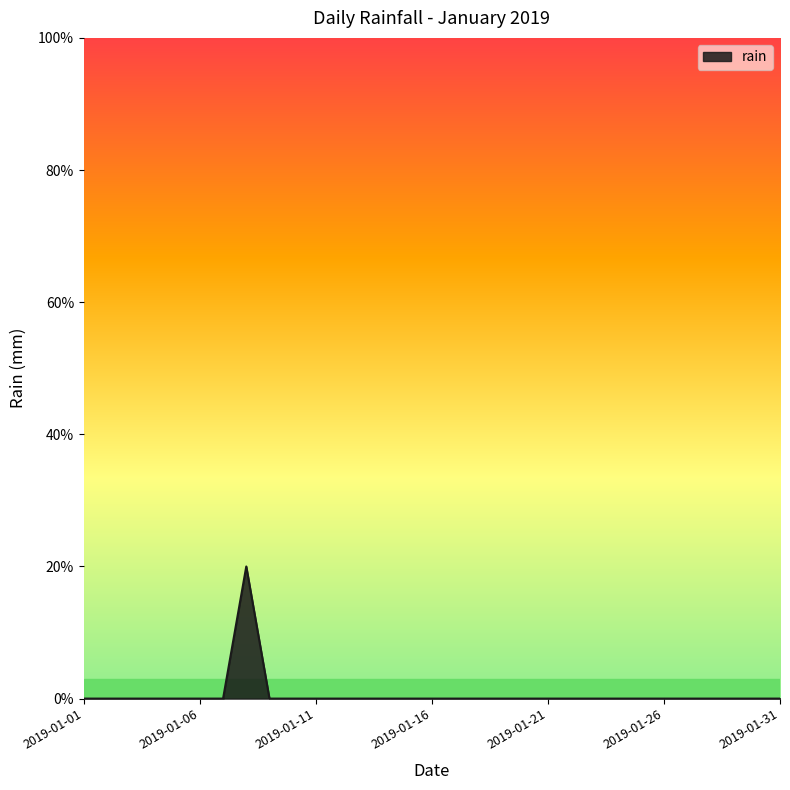

Is this an area chart (filled region under the line)?

Yes